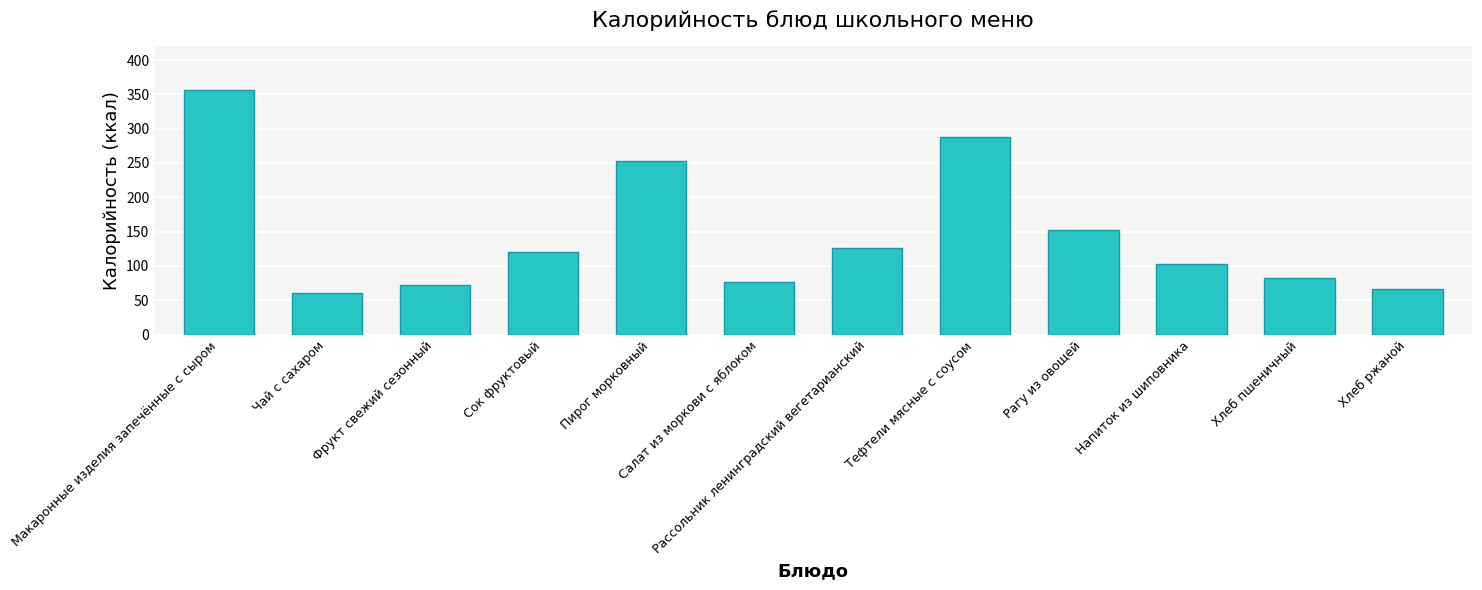

Read the value at Рассольник ленинградский вегетарианский.

126.2